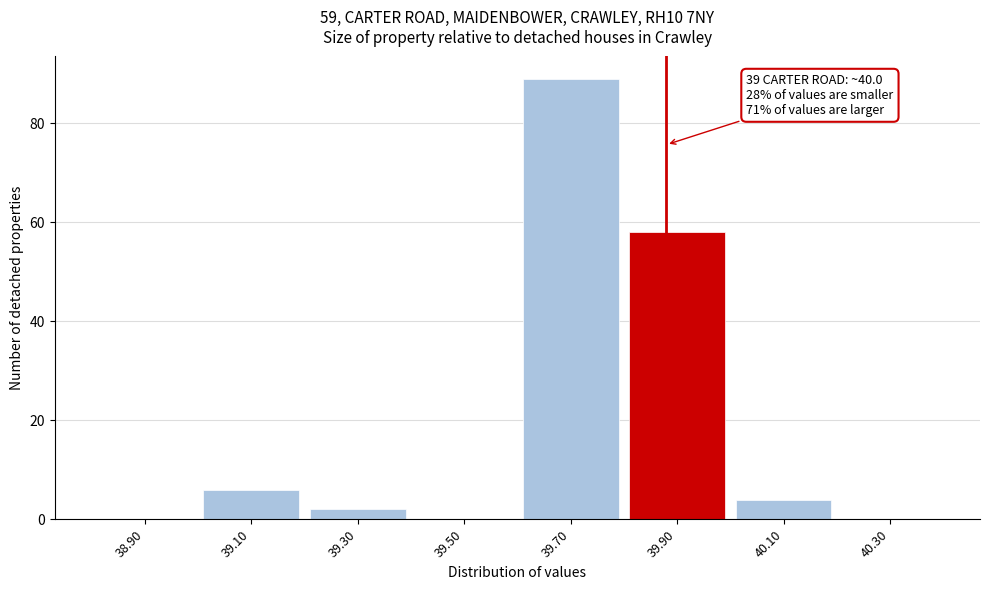

Reading left to right, what are all the values shown in this chart?

38.90=0	39.10=6	39.30=2	39.50=0	39.70=89	39.90=58	40.10=4	40.30=0